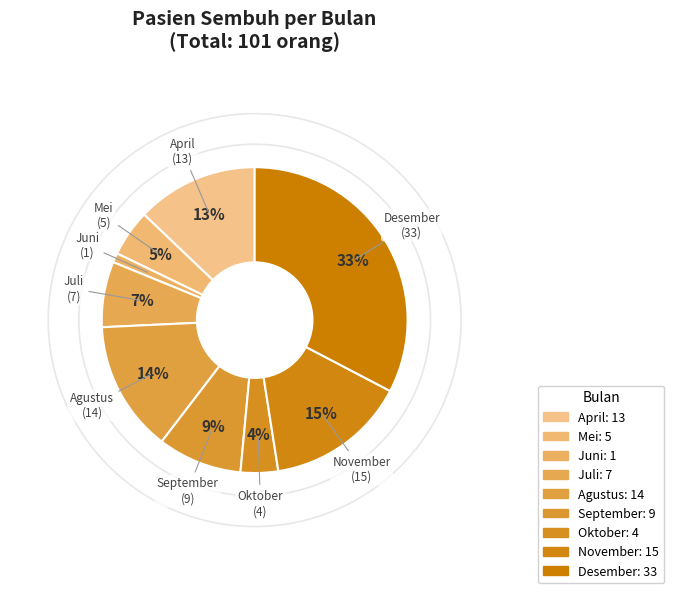

To the nearest percent, what is the combined percentage of Oktober and Desember?

37%